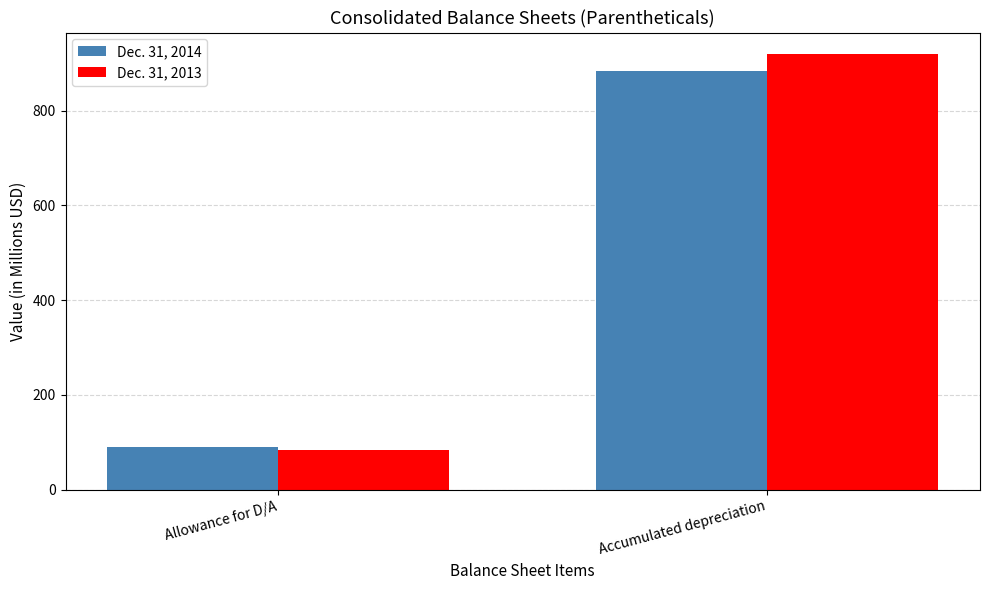

Which label corresponds to the largest value in the chart?

Accumulated depreciation